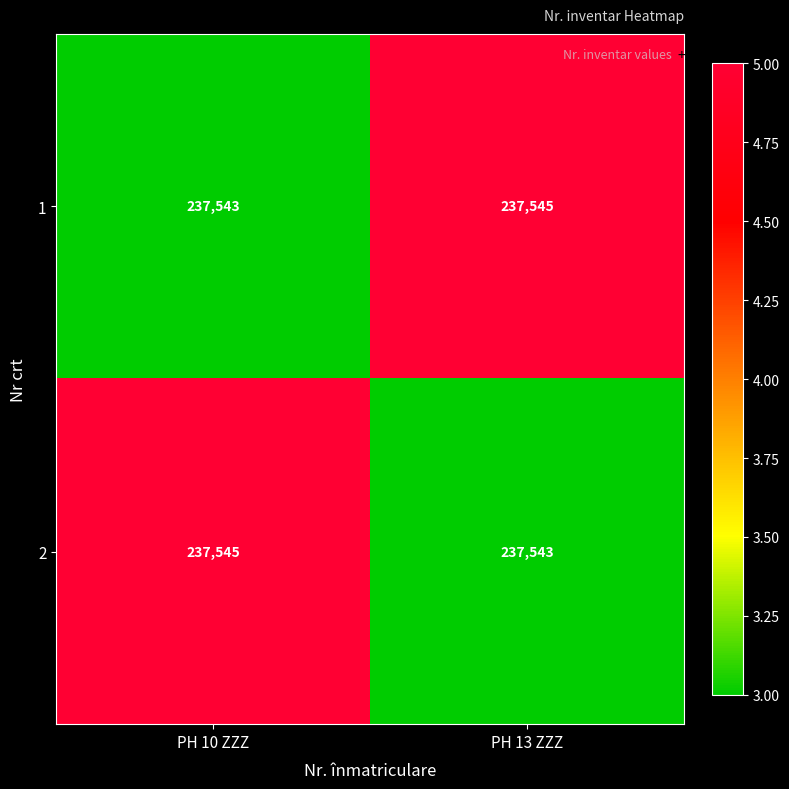

What is the approximate value of 1 at PH 10 ZZZ?

237543